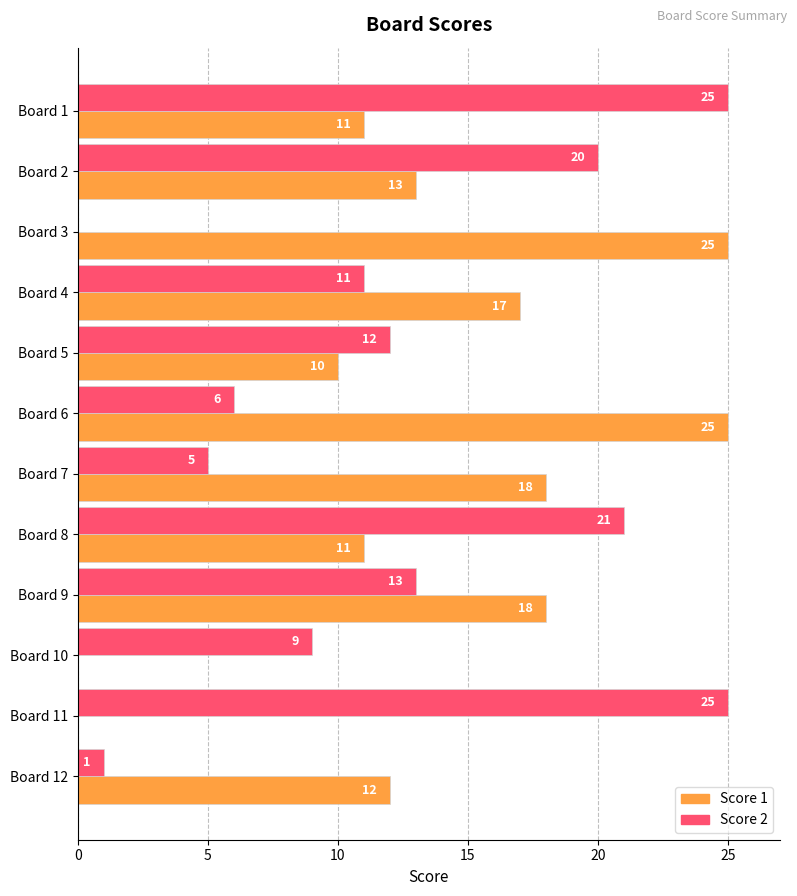

Is the value of Score 2 at Board 9 greater than the value of Score 1 at Board 9?

No